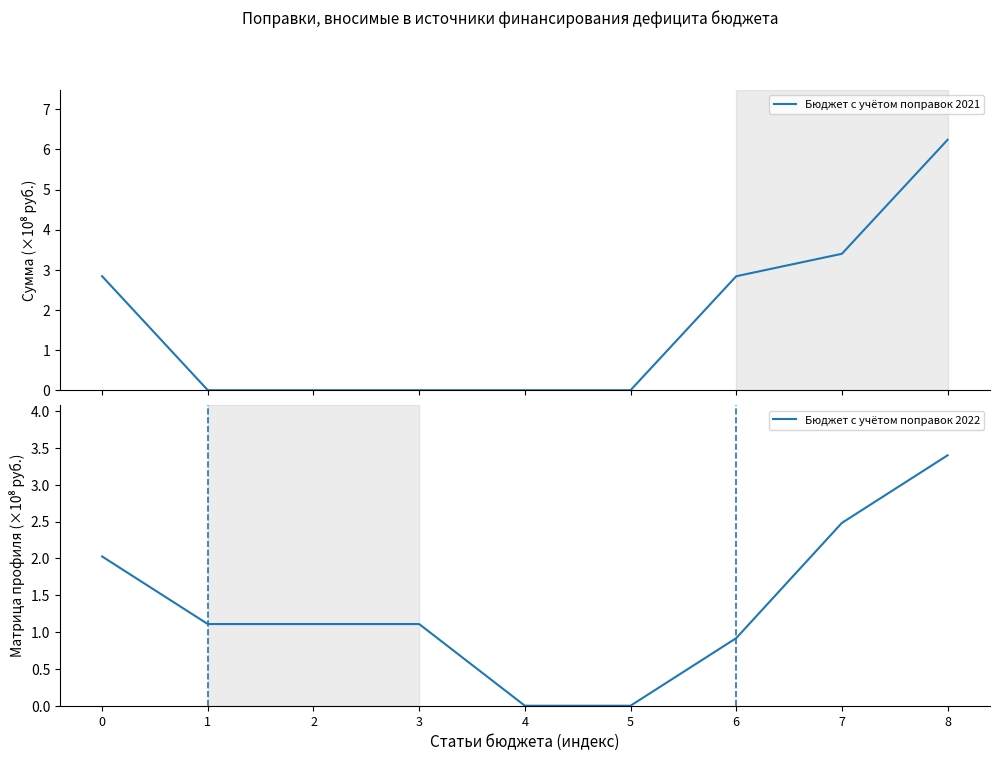

What is the highest value of the Бюджет с учётом поправок 2021 series?

6.2